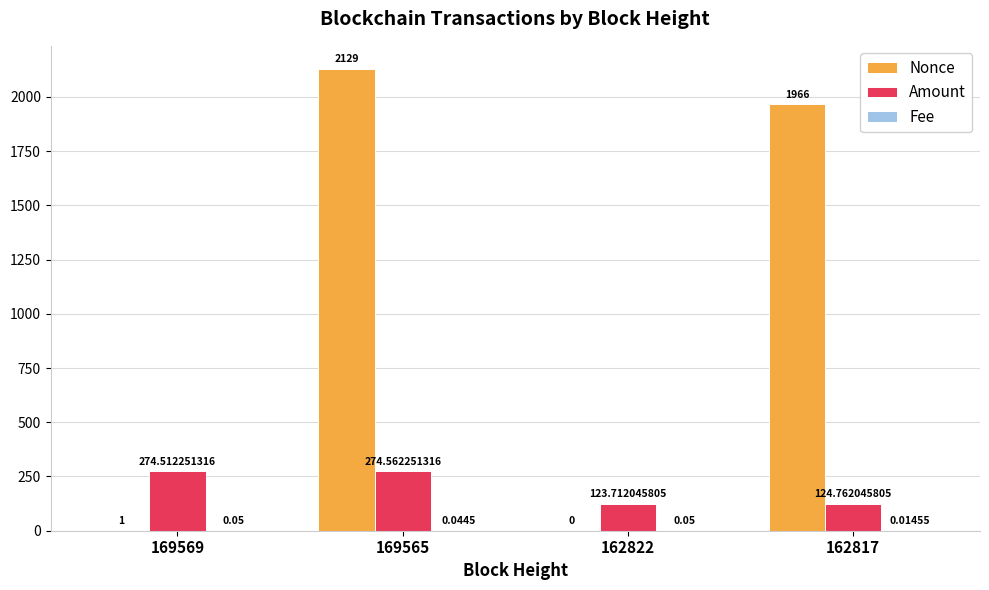

What is the maximum value for Nonce?

2129.0